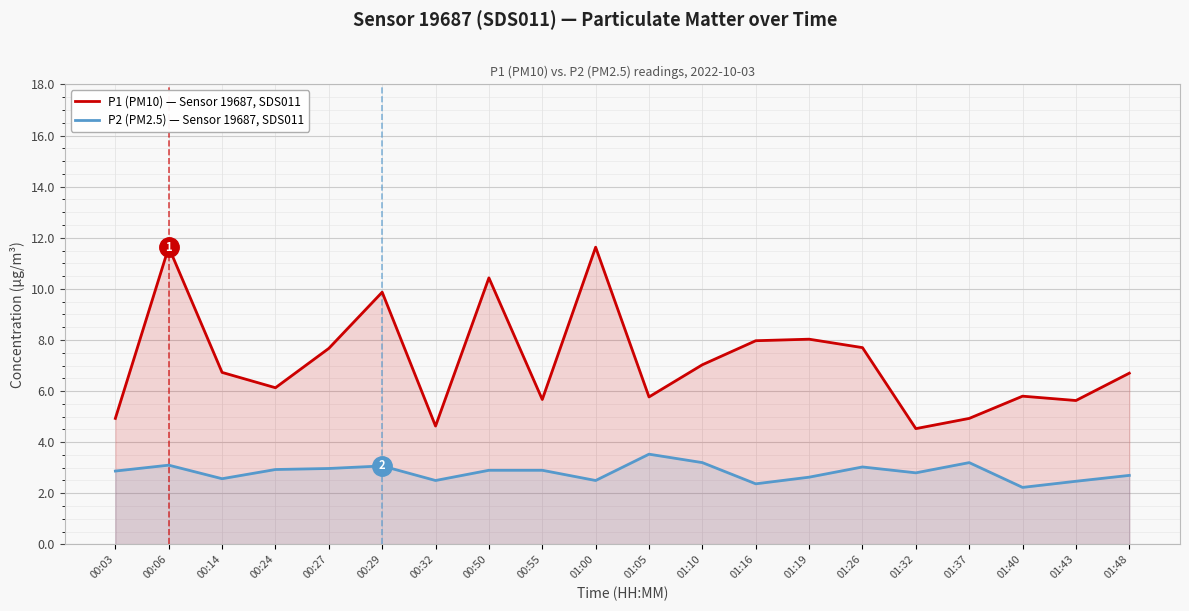

Is it true that P2 (PM2.5) — Sensor 19687, SDS011 equals 2.1 at 01:10?

False